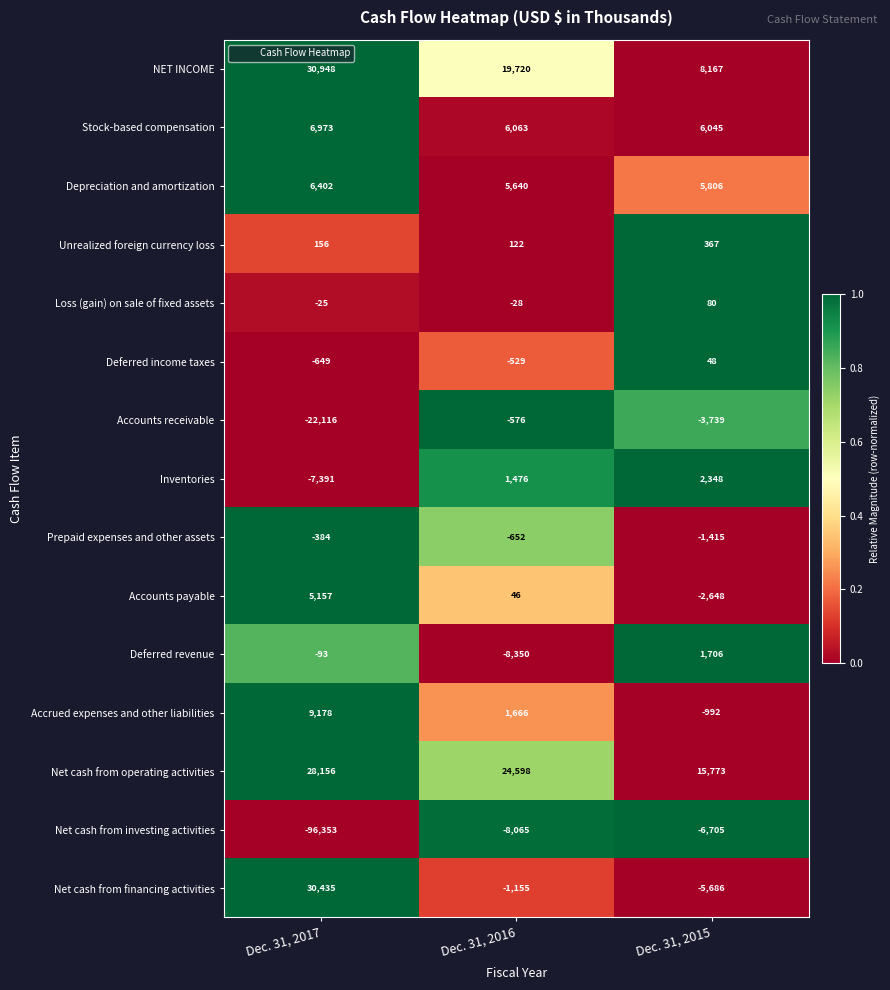

What is the average value of the Depreciation and amortization series?

5949